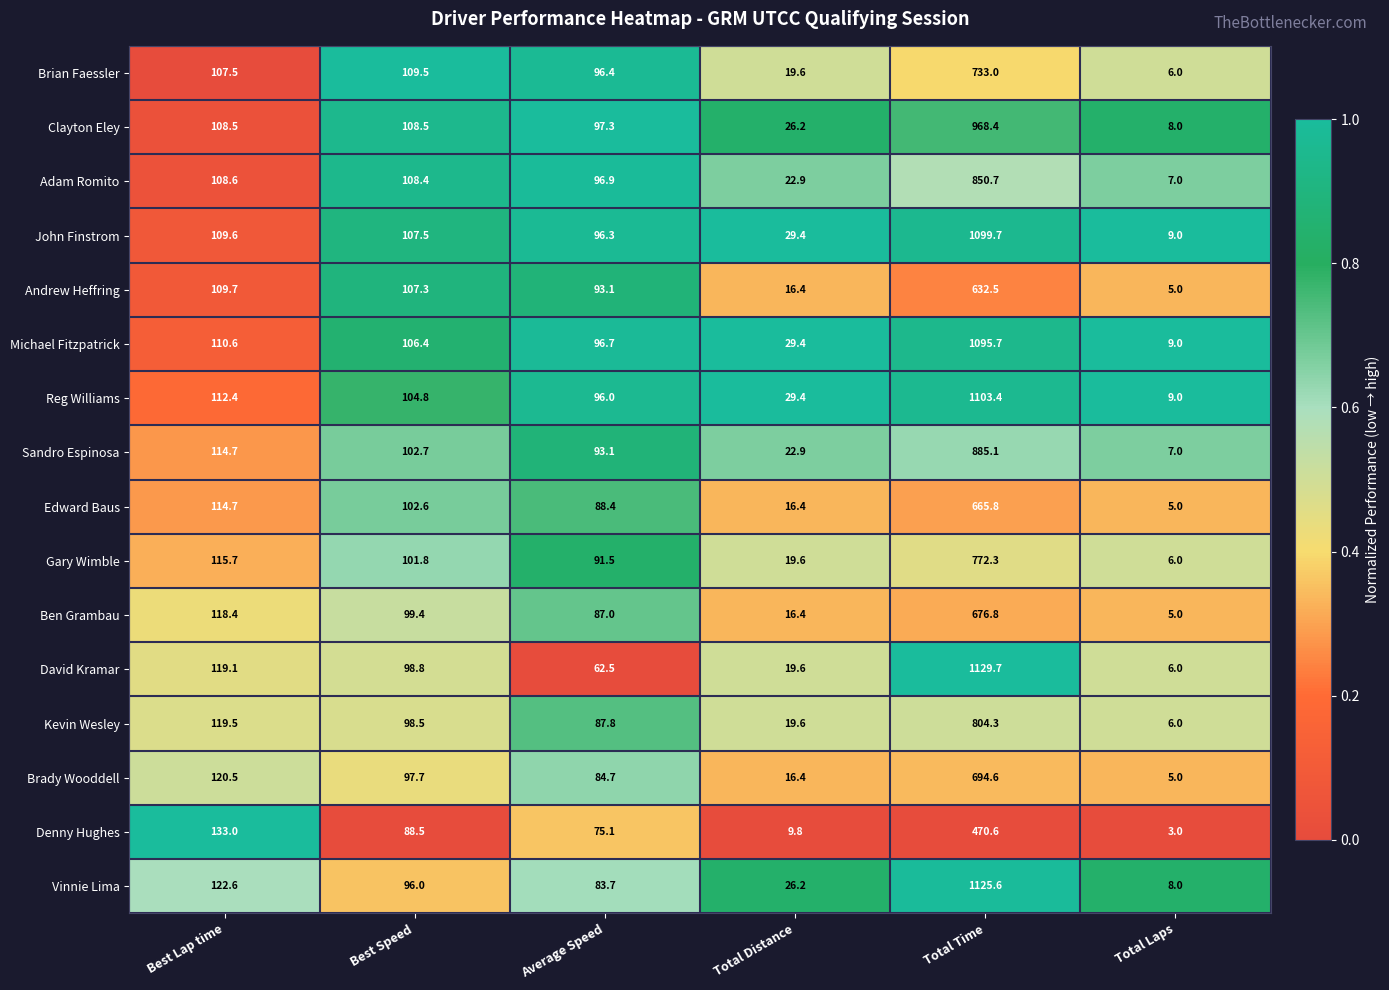

At which category does the chart reach its peak across all series?

Total Time